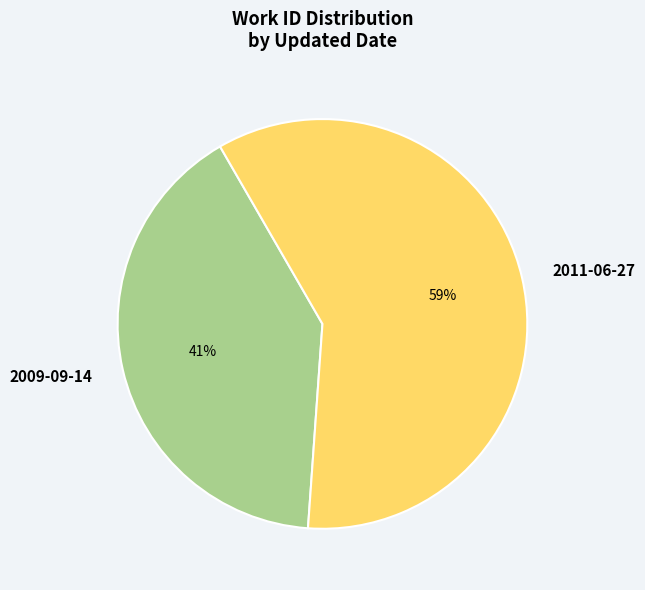

To the nearest percent, what is the average slice percentage?

50%